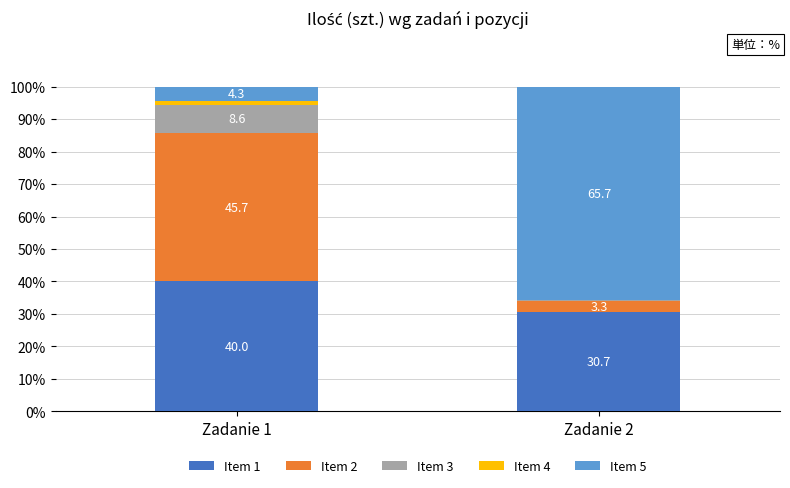

Reading right to left, transcribe the values for Item 1.

Zadanie 2=30.7	Zadanie 1=40.0